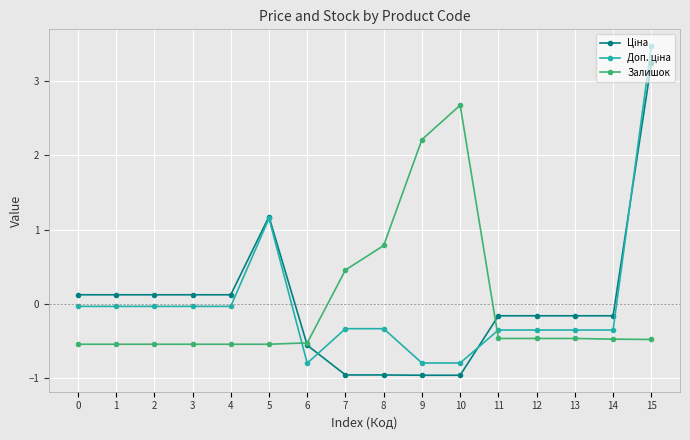

The Залишок series shows -0.9 at 2. True or false?

False